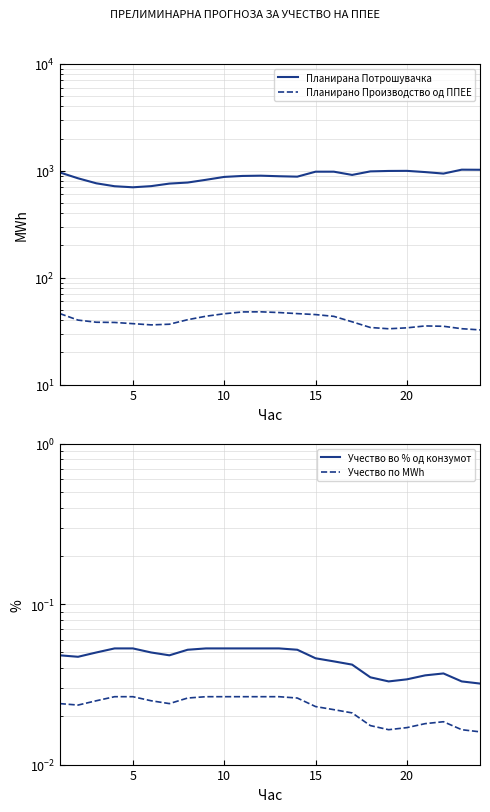

What is the sum of all Планирана Потрошувачка values?

21308.2